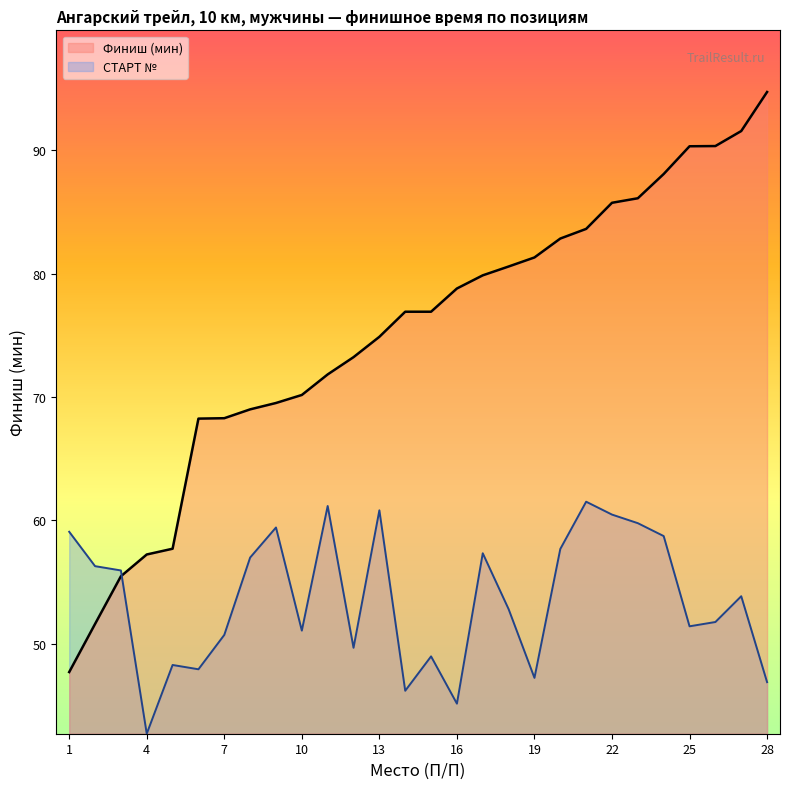

How many interior local peaks does the СТАРТ № series have?

8